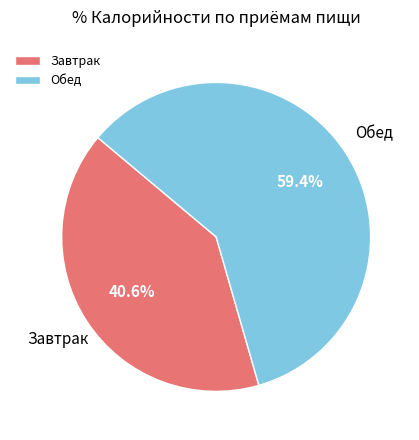

Does Обед account for over 50% of the chart?

Yes